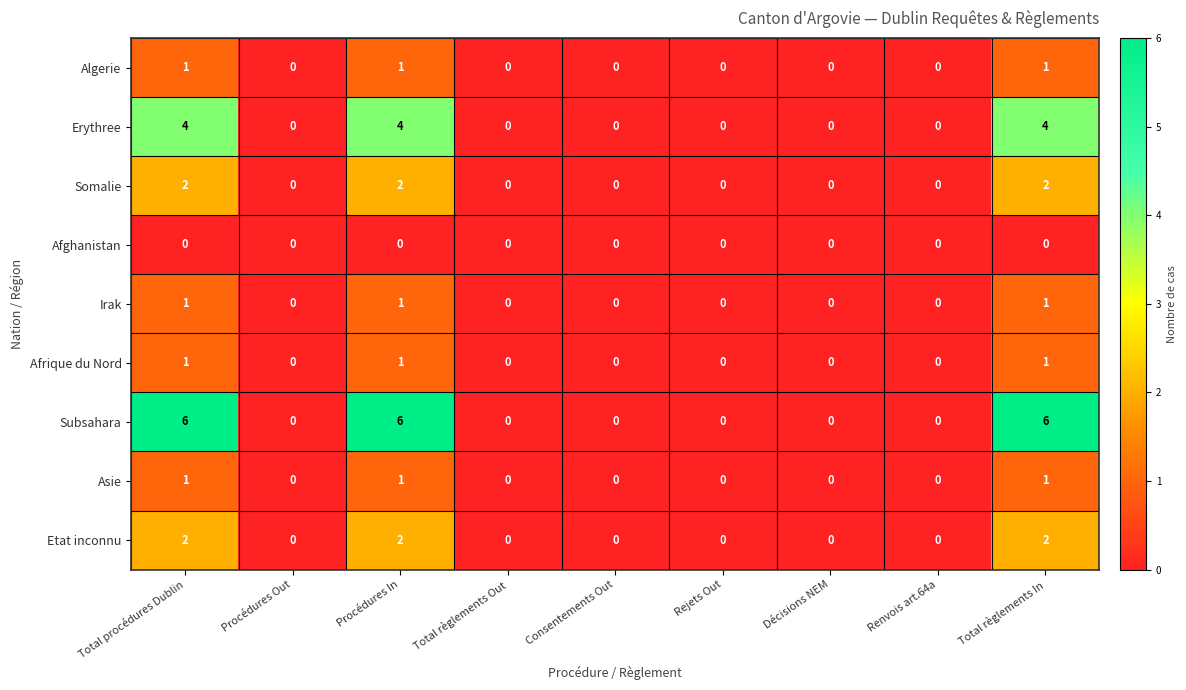

The Etat inconnu series shows 1 at Procédures In. True or false?

False